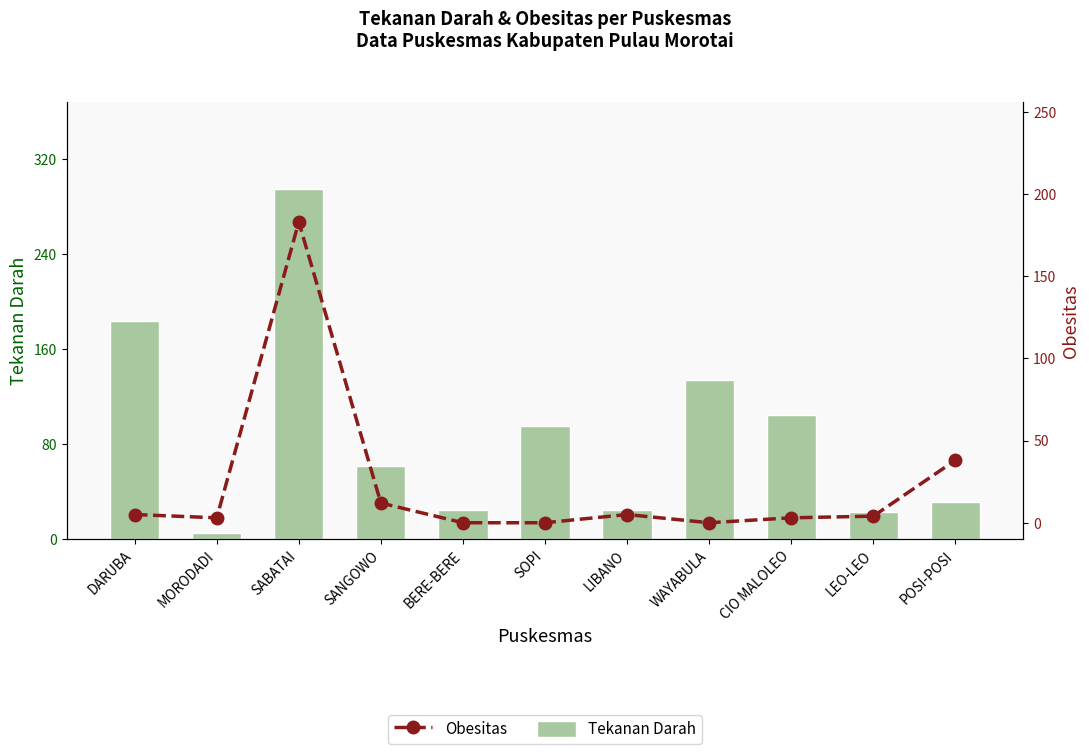

How many data points does each series have?

11